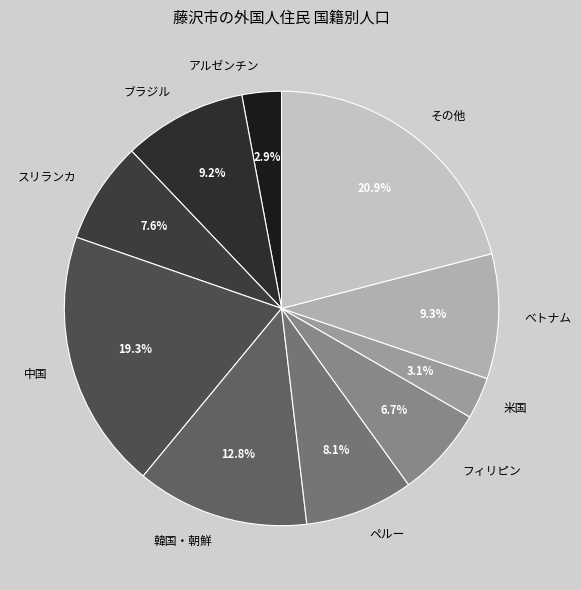

How many slices are in this pie chart?

10